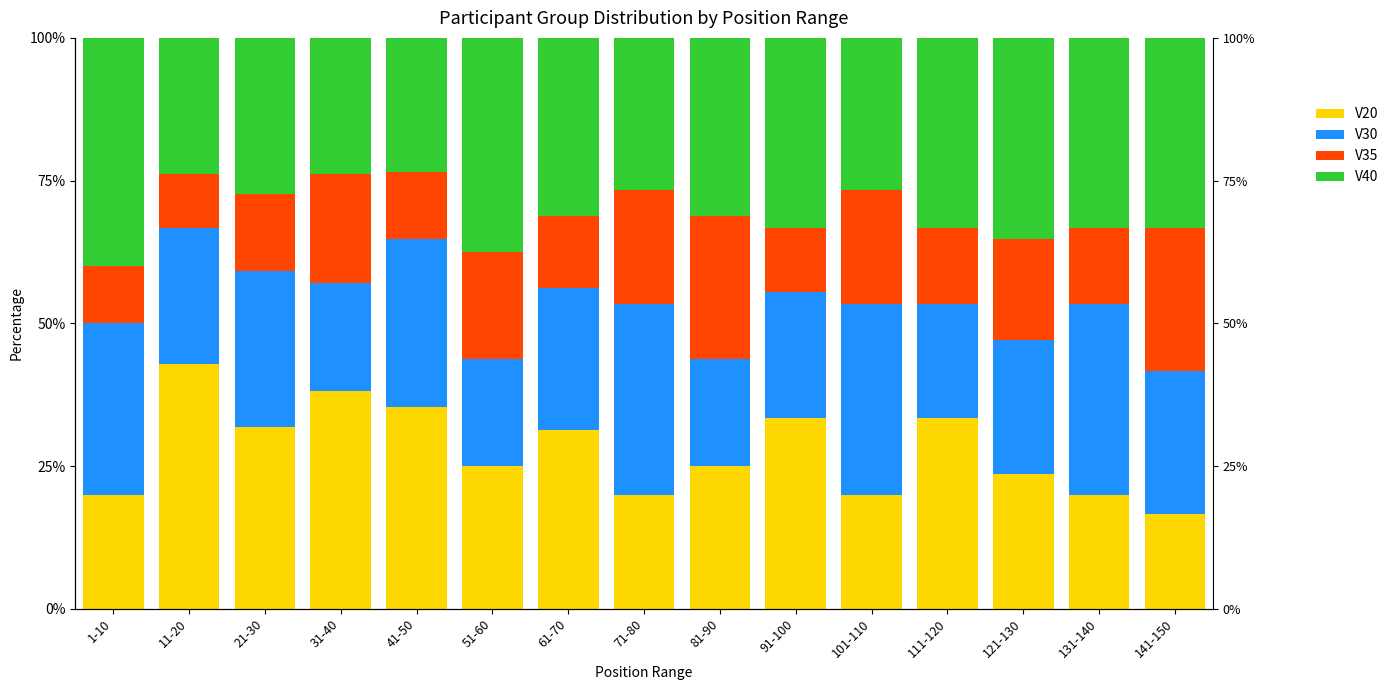

What is the average value of the V35 series?

16.0